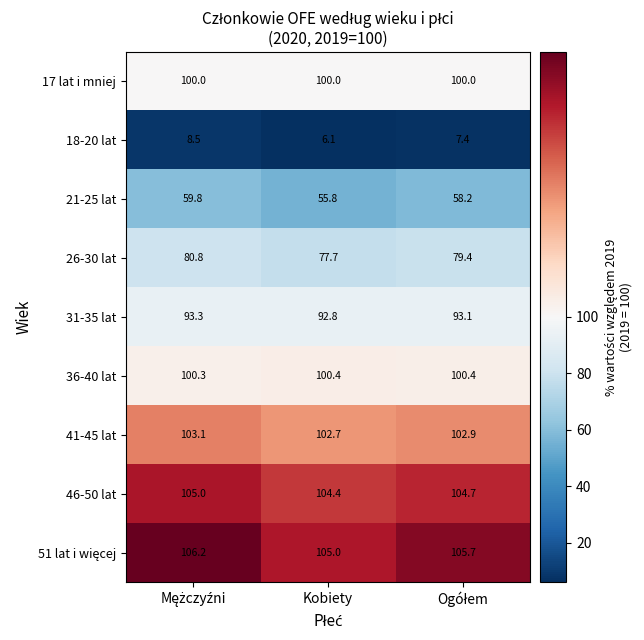

What is the approximate value of 41-45 lat at Kobiety?

102.7